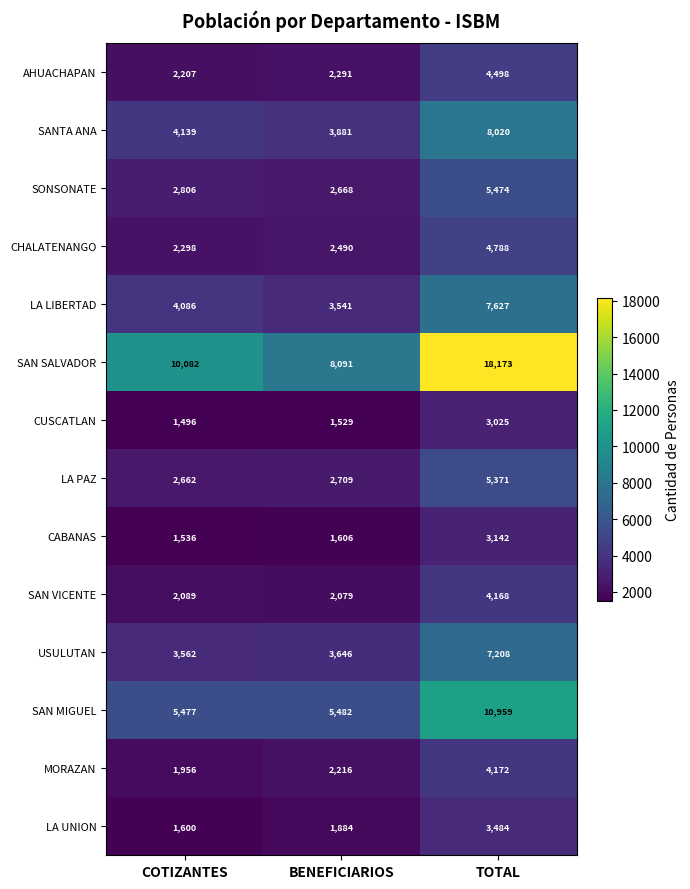

What is the spread (max minus min) of values at COTIZANTES?

8586